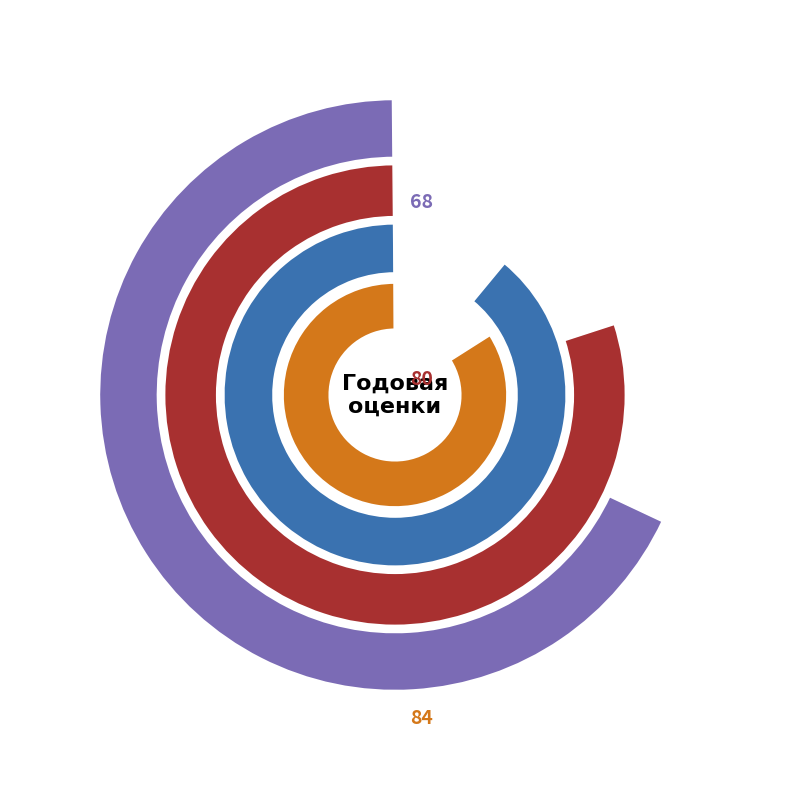

To the nearest percent, what portion does Жумагалиева Сабина represent?

10%